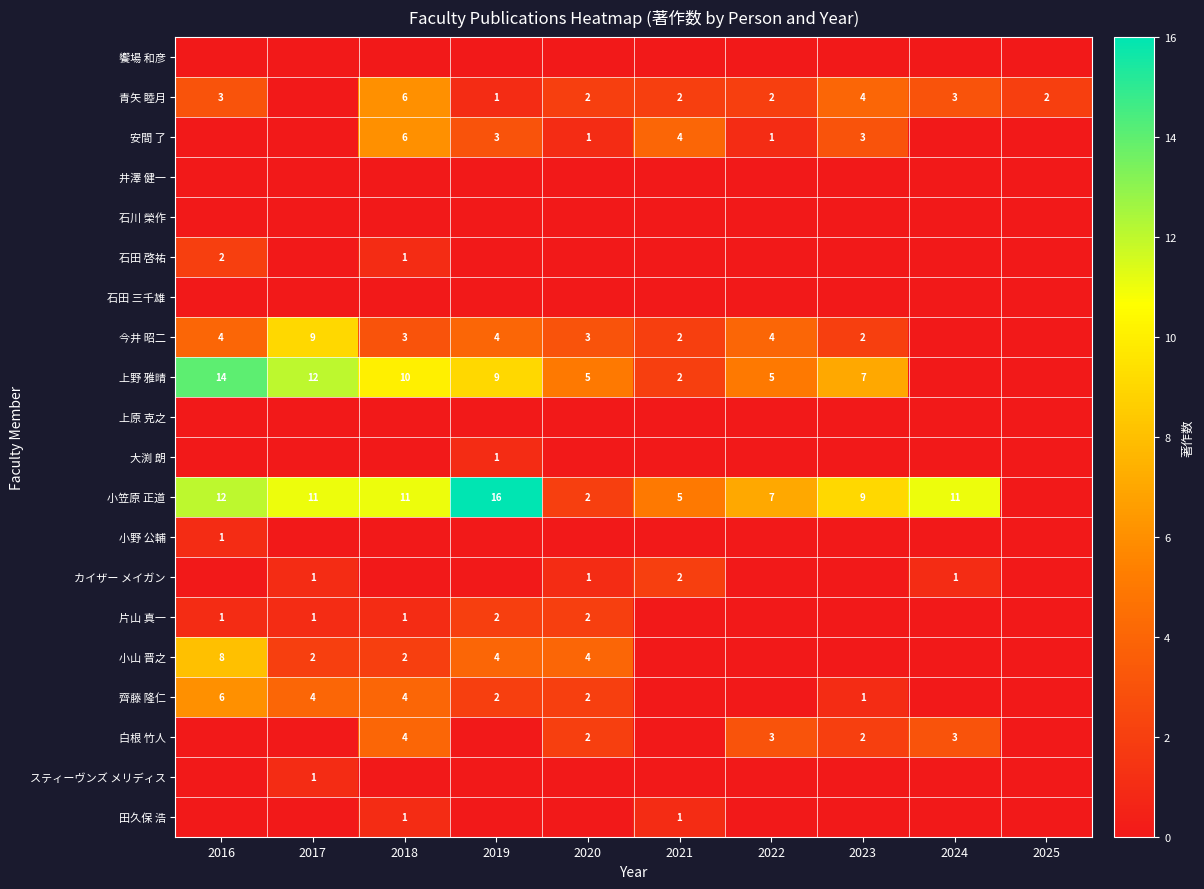

Which category has the lowest value across all series?

2016